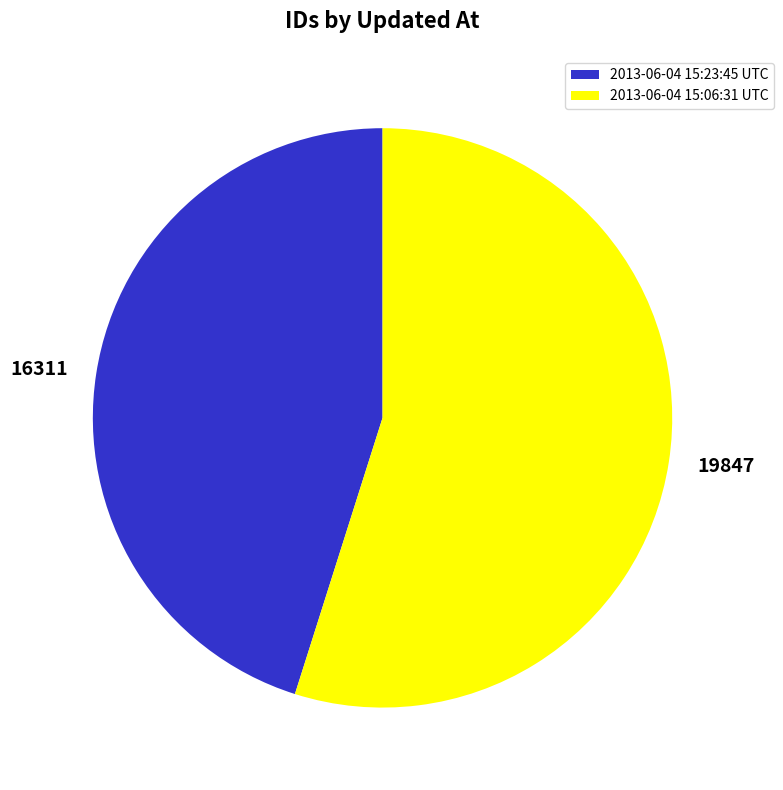

Count the number of slices in the pie.

2